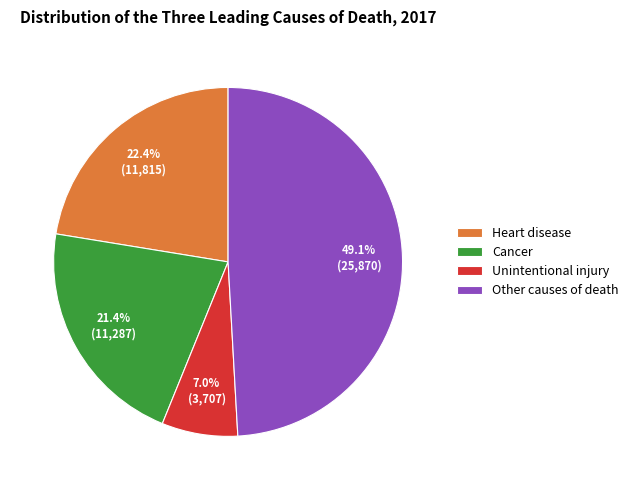

To the nearest percent, what is the average slice percentage?

25%